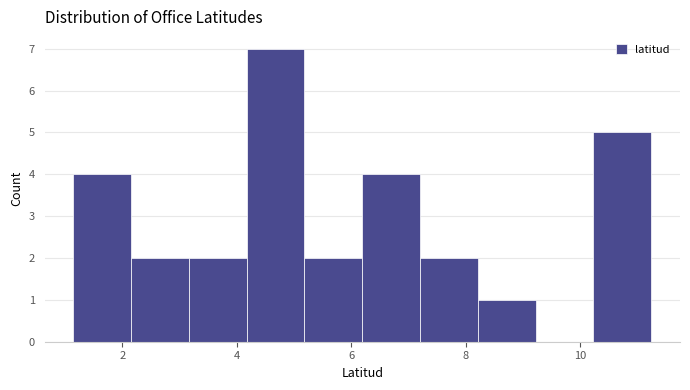

How tall is the bar that spans 4.2 to 5.2 on the x-axis? Neither the bar edges nor the heights are printed on the chart, so give them approximately, as read against the axes.

7